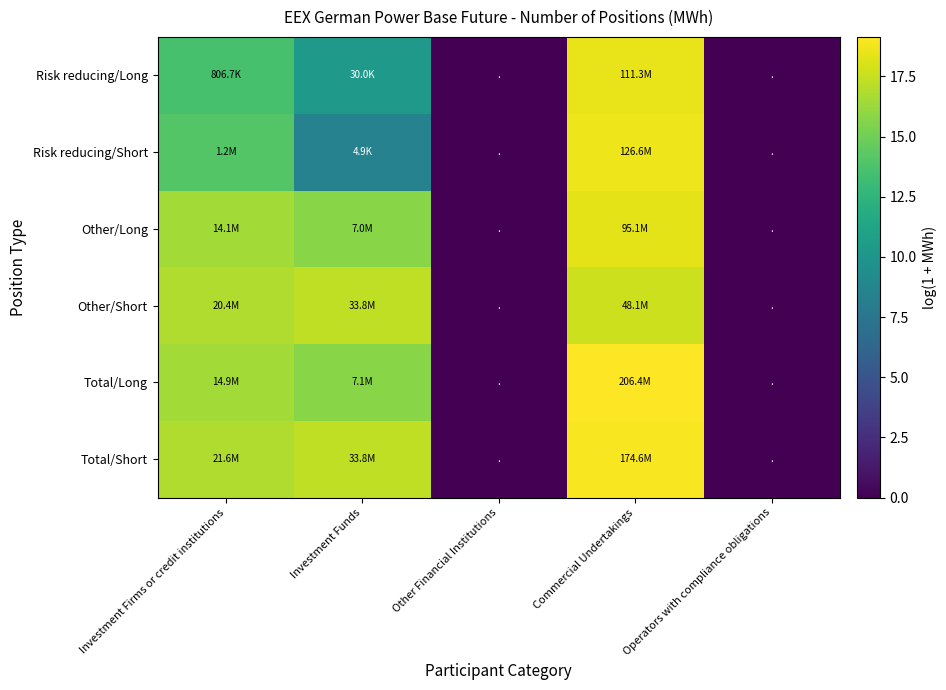

Which series changed the most between Investment Funds and Operators with compliance obligations?

Total/Short